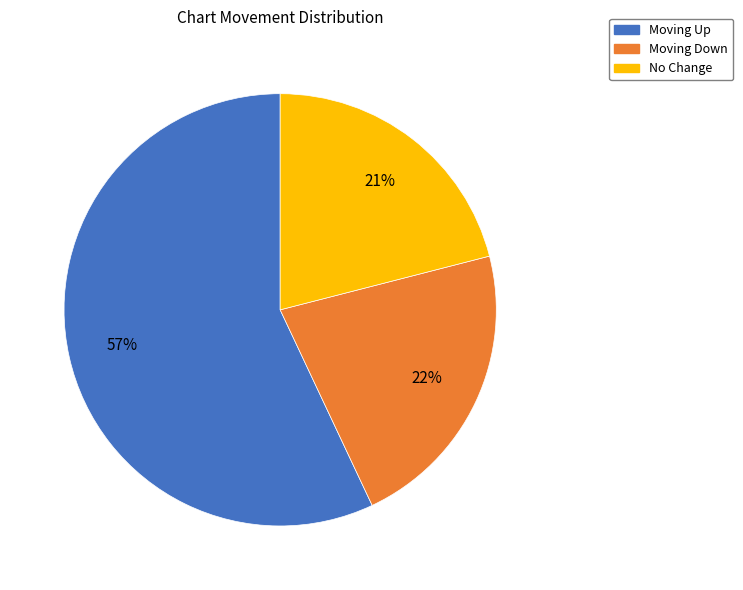

To the nearest percent, what is the average slice percentage?

33%